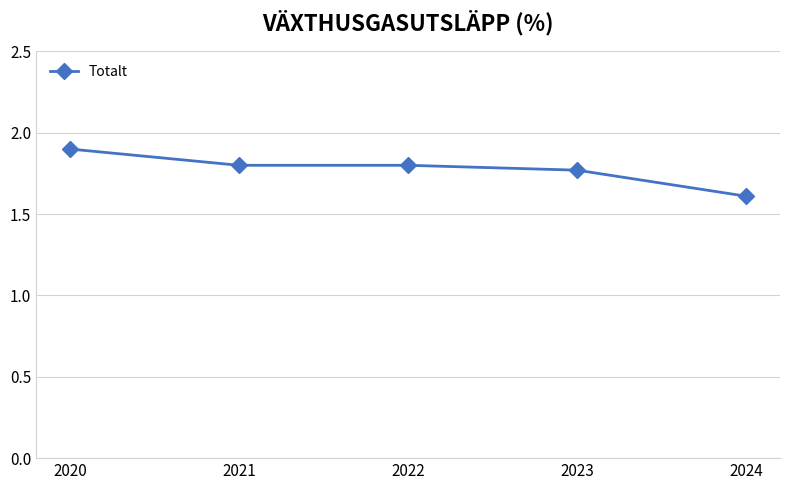

What is the approximate value at 2024?

1.6